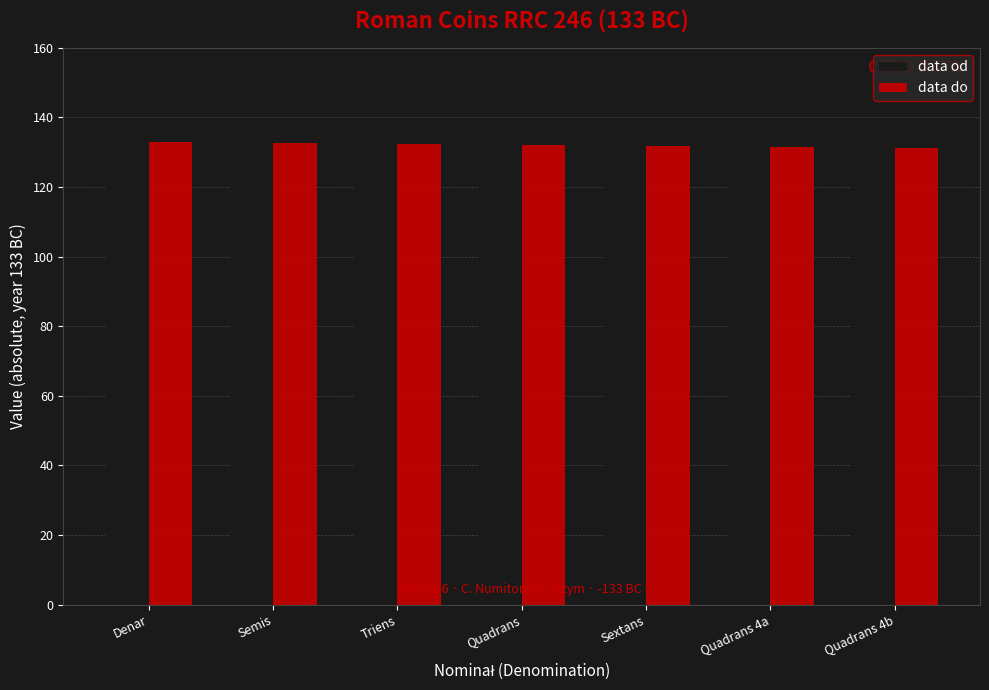

What is the value of the data od bar at the 5th from the left?

135.0